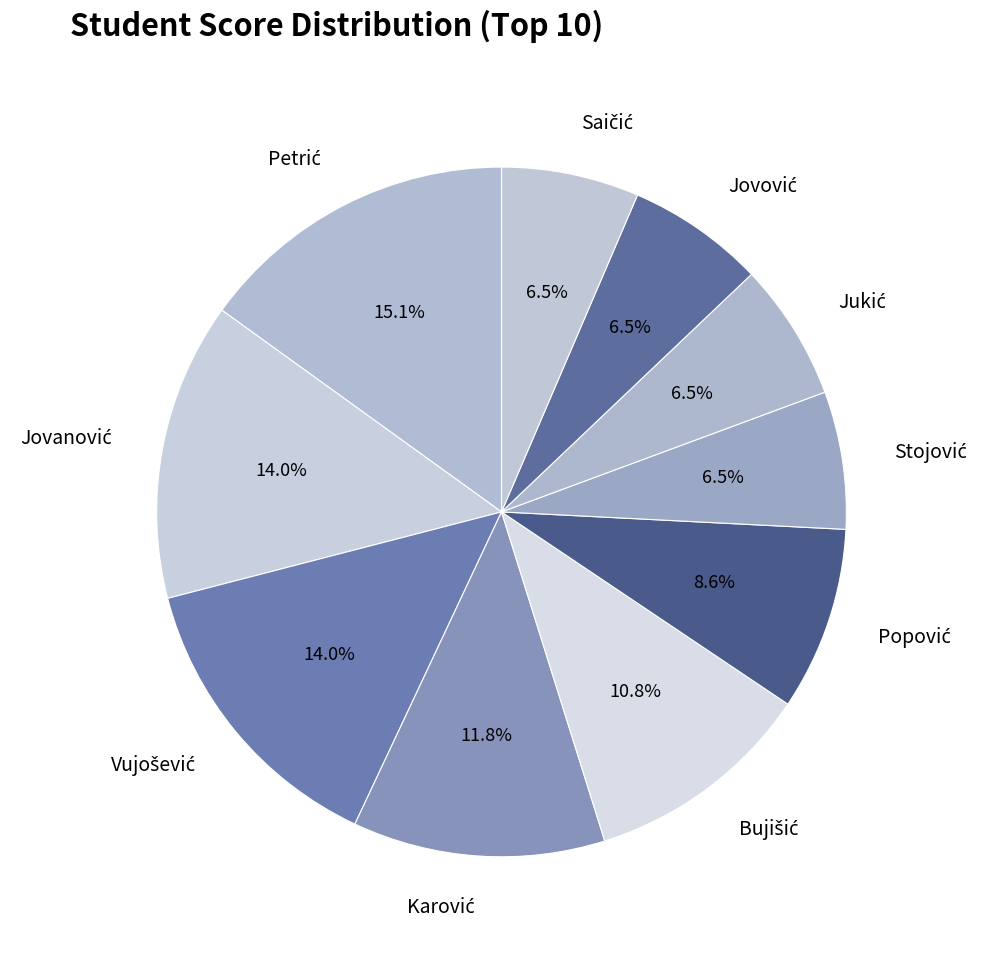

Is there a majority slice in this chart?

No